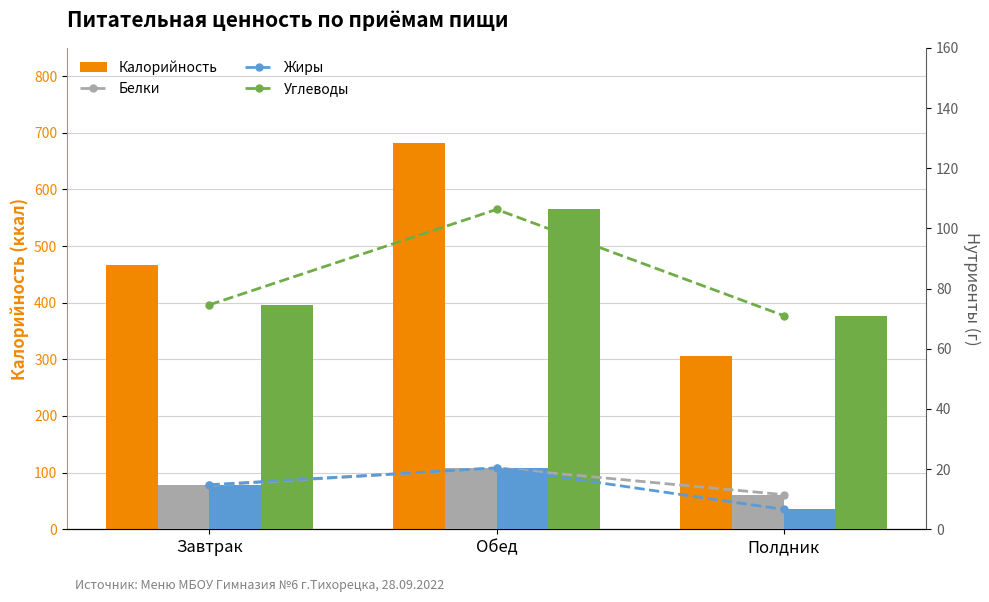

What is the total value across all series at Завтрак?

570.9